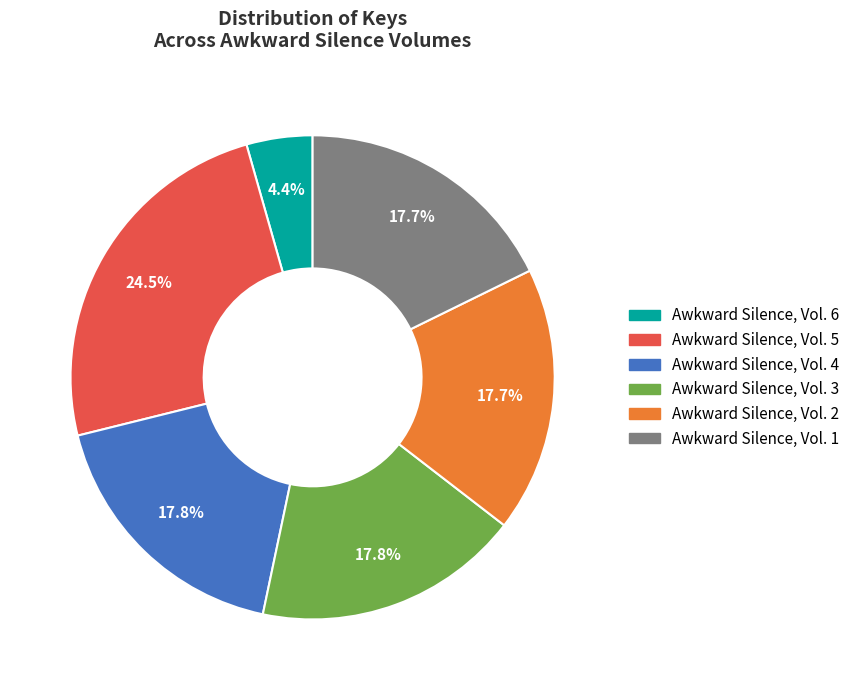

What is the total percentage of Awkward Silence, Vol. 1 and Awkward Silence, Vol. 5?

42.2%